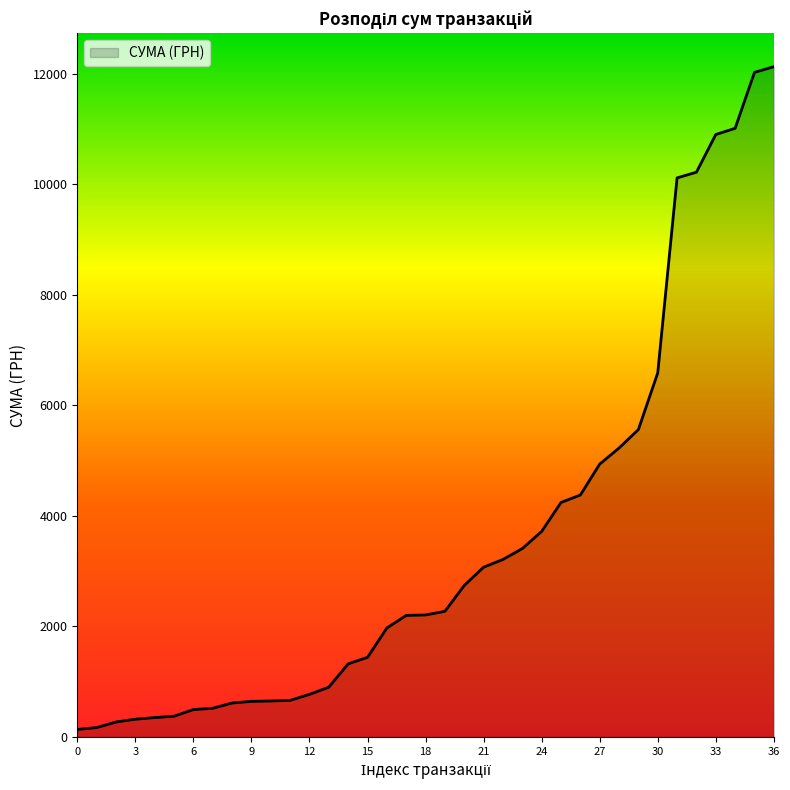

What is the maximum value shown in the chart?

12124.4